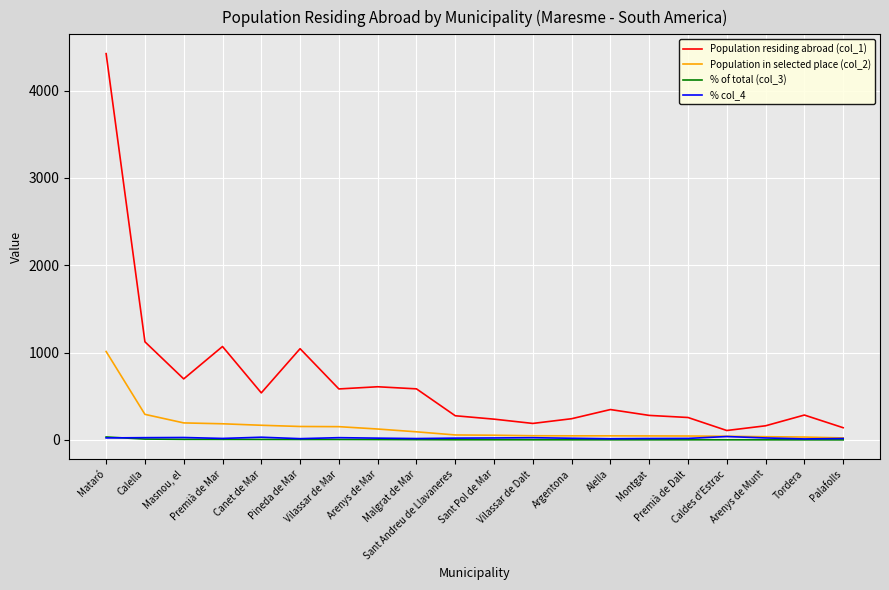

Which series has the largest total across all categories?

Population residing abroad (col_1)